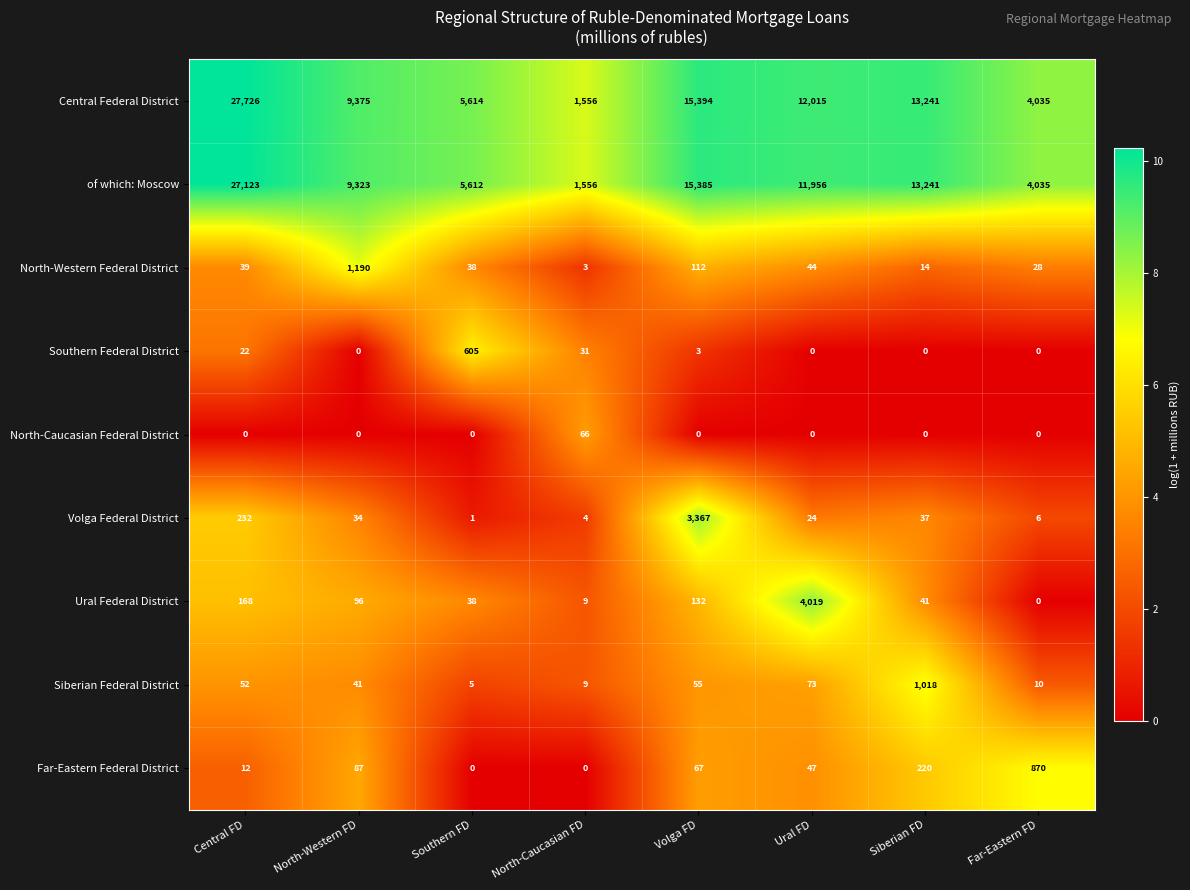

How many series are shown in this chart?

9